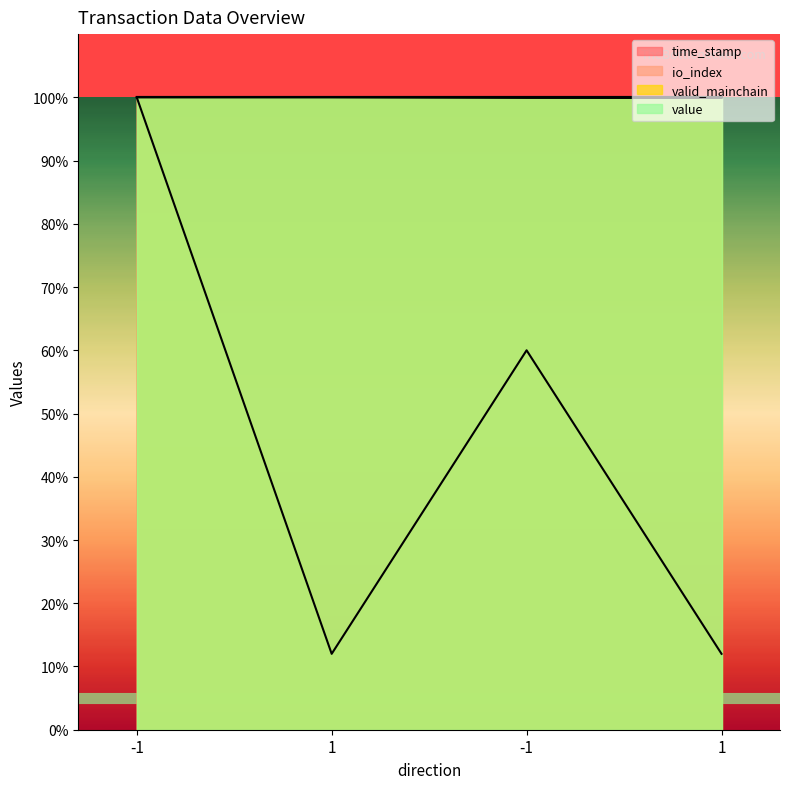

The value of time_stamp at 1 is 100.0. True or false?

True